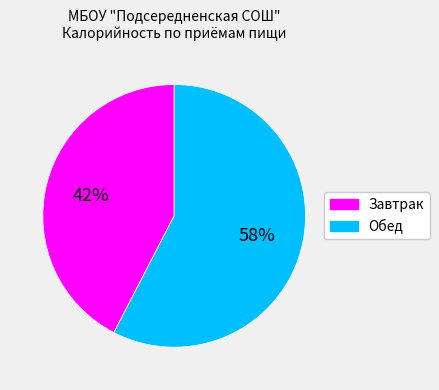

Which category has the smallest portion of the pie?

Завтрак